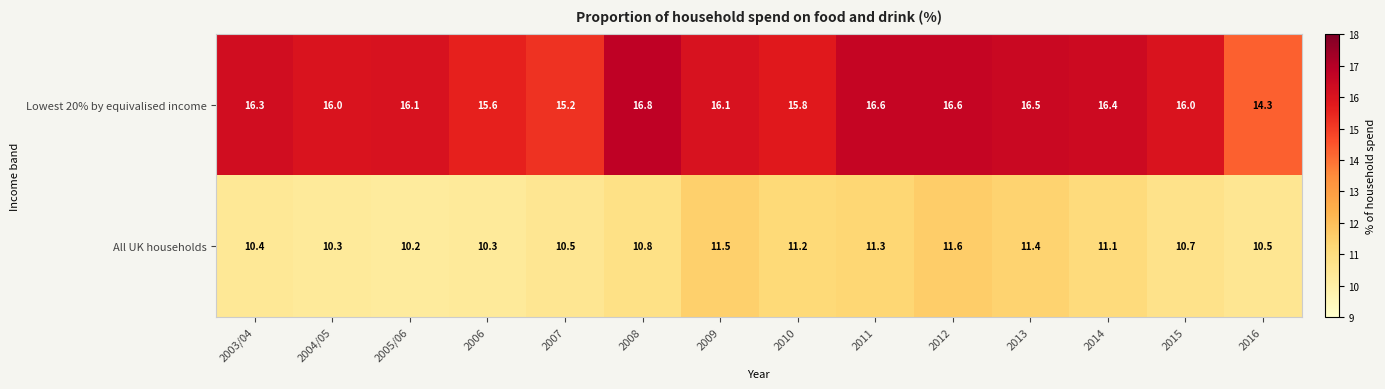

List the series in order of their overall mean, lowest first.

All UK households, Lowest 20% by equivalised income